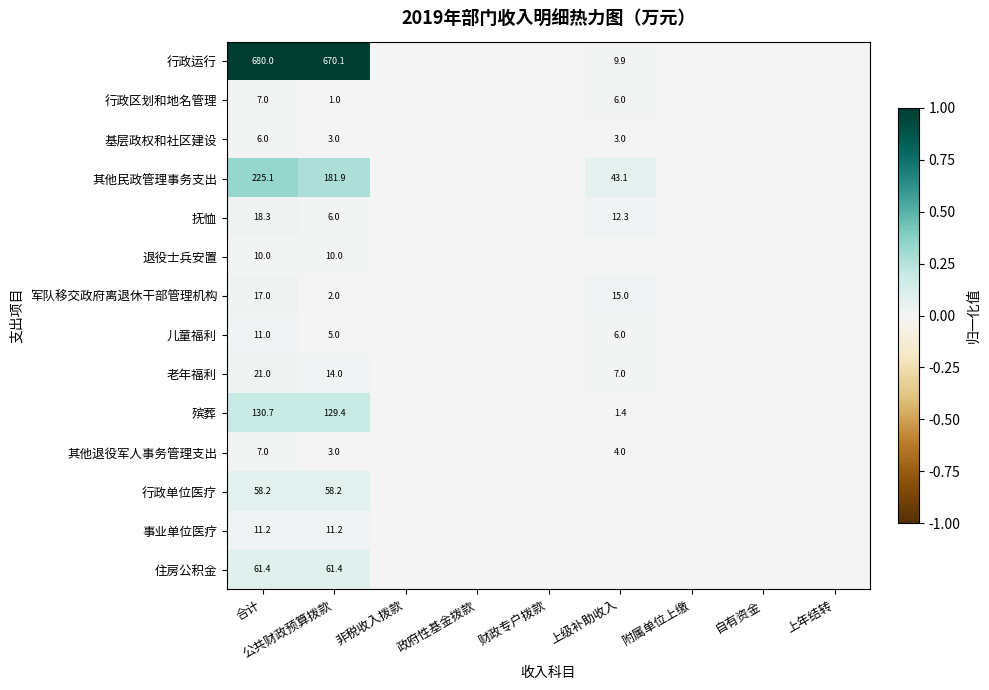

Is it true that 老年福利 equals 21.0 at 合计?

True